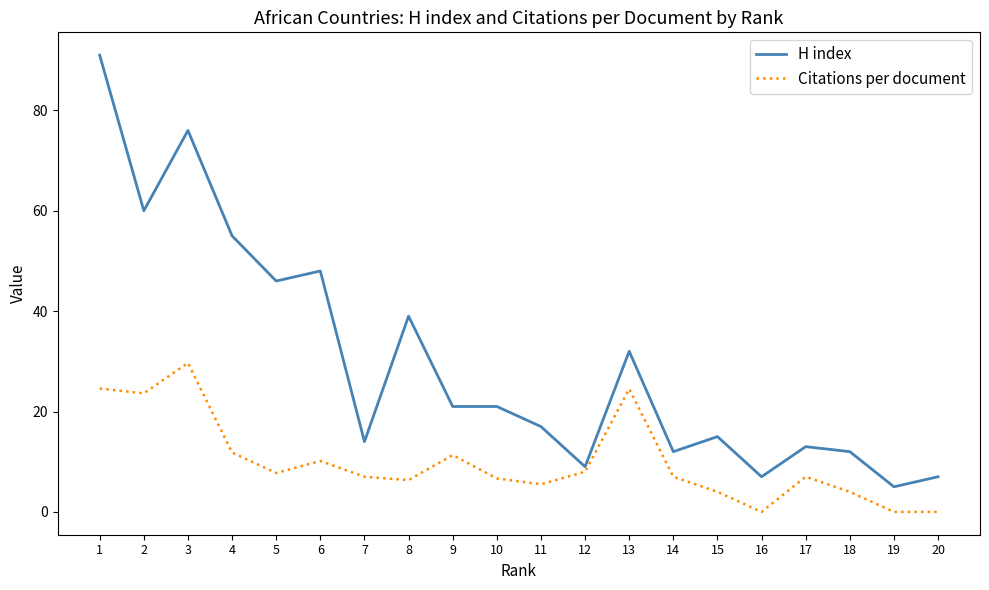

Where is the first local minimum for H index?

2